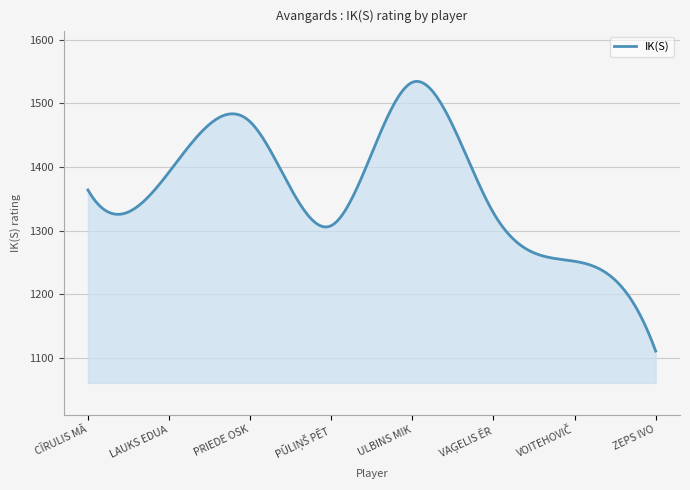

What is the maximum value shown in the chart?

1534.5